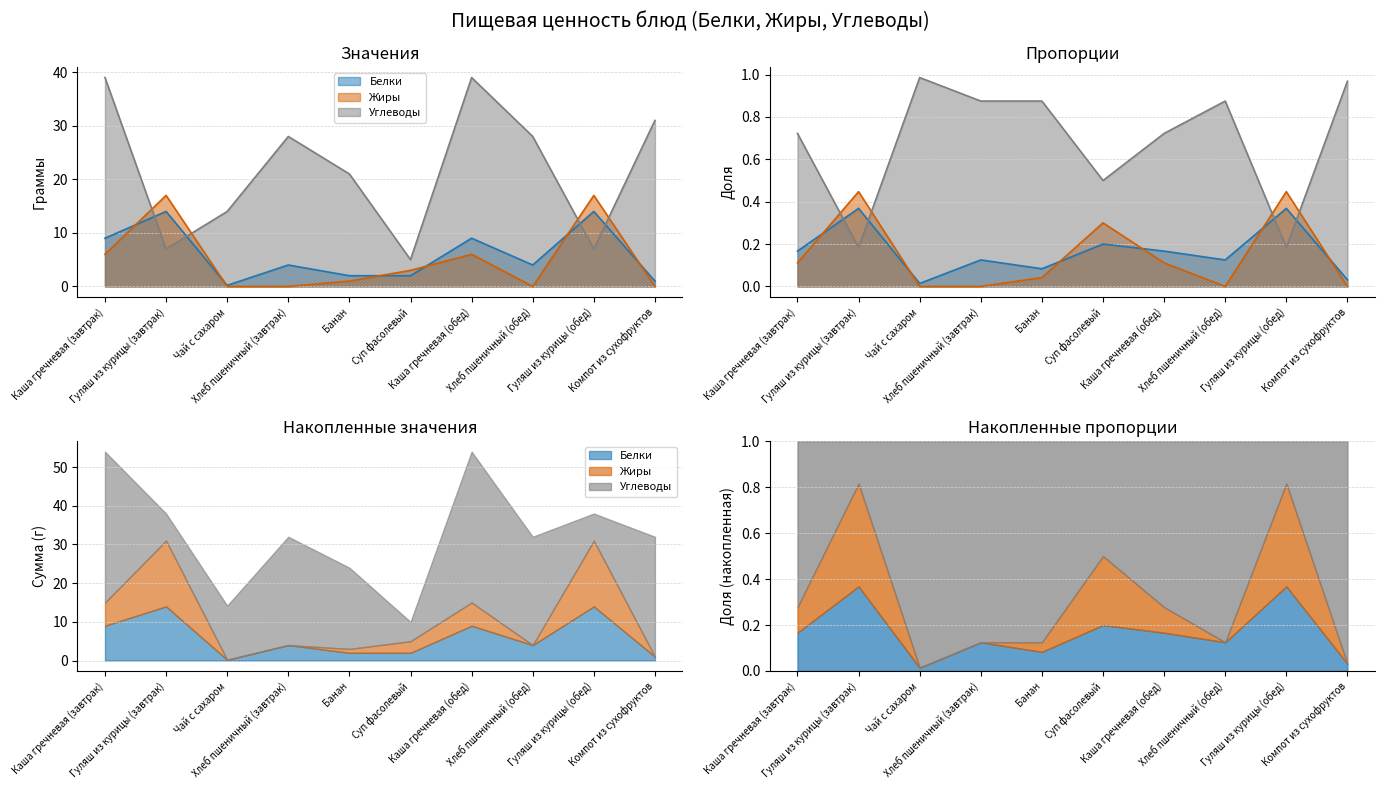

The value of Жиры at Гуляш из курицы (завтрак) is 17.0. True or false?

True